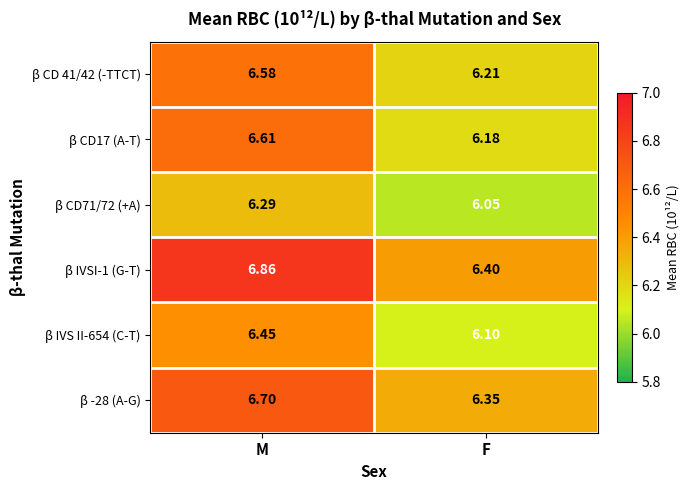

How many categories are shown in the chart?

2